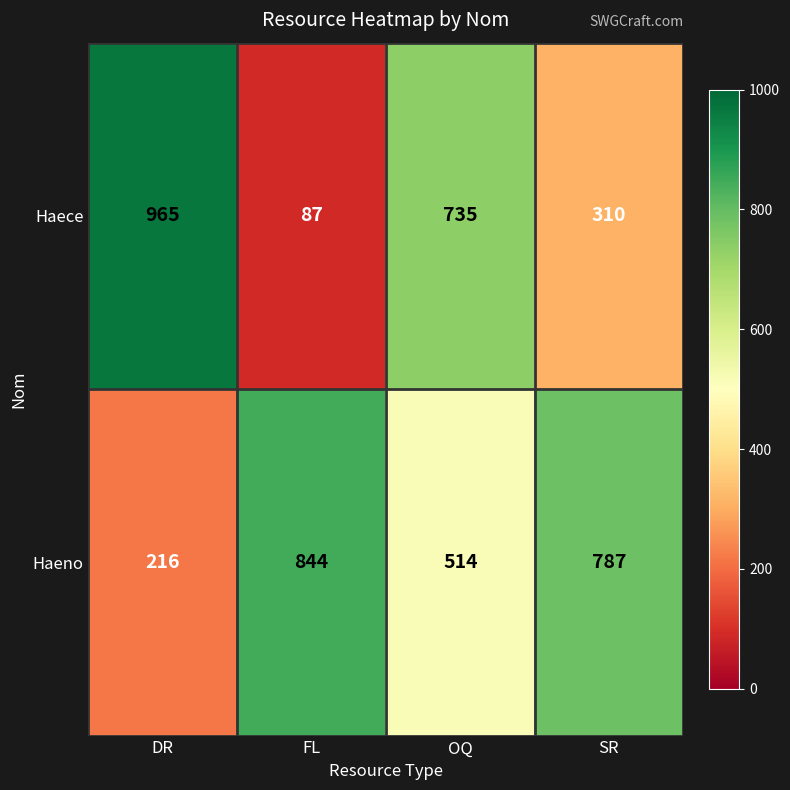

Reading left to right, extract all data points from this chart.

Haece: DR=965	FL=87	OQ=735	SR=310
Haeno: DR=216	FL=844	OQ=514	SR=787